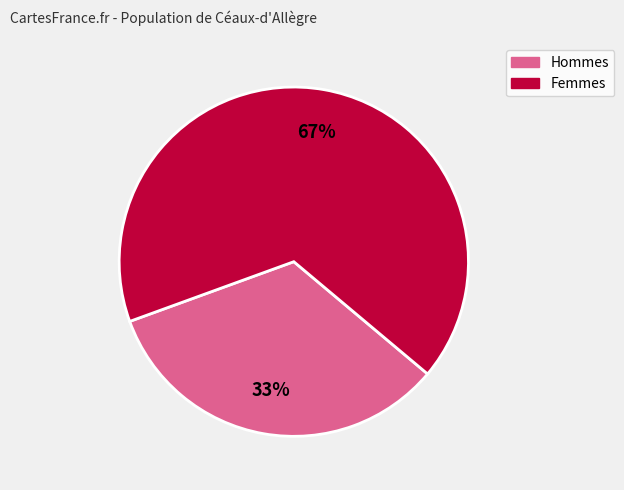

Is there a majority slice in this chart?

Yes